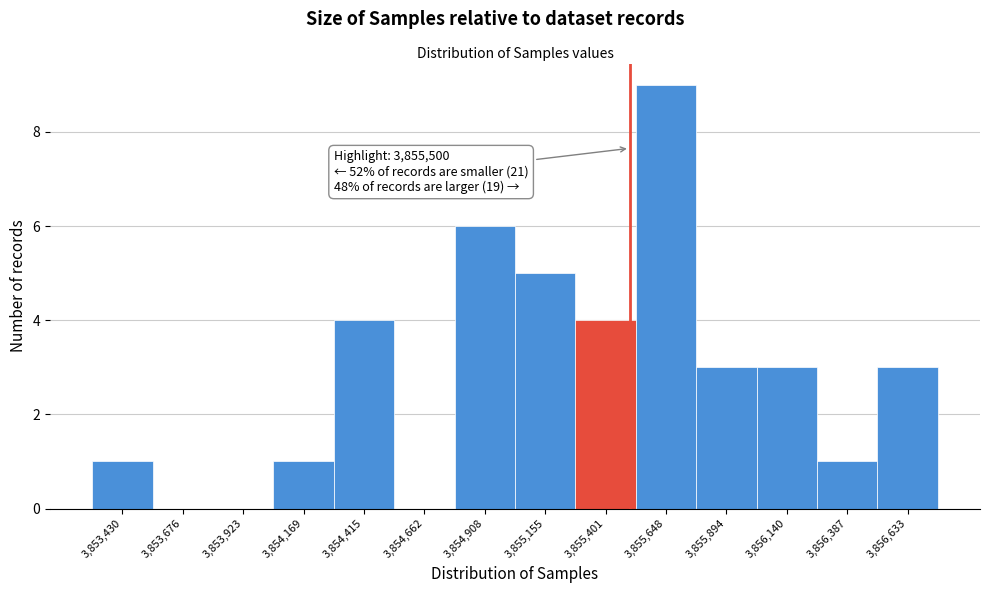

Which range on the x-axis has the tallest bar?

3855500 to 3855750